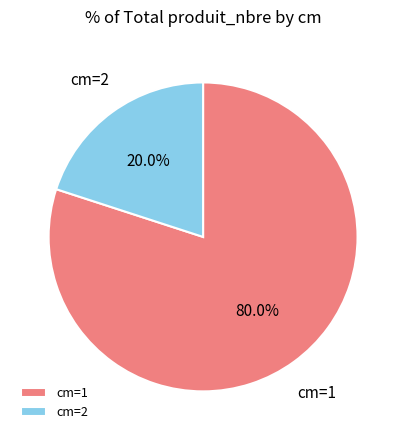

Combined, what portion of the pie is cm=1 and cm=2?

100.0%